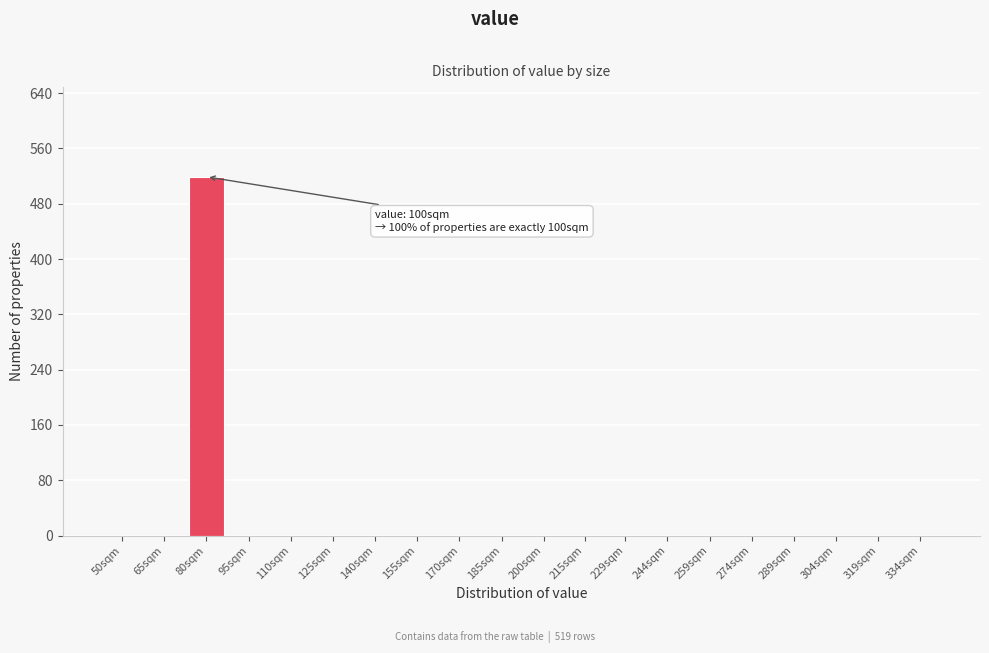

Reading left to right, extract all data points from this chart.

50sqm=0	65sqm=0	80sqm=519	95sqm=0	110sqm=0	125sqm=0	140sqm=0	155sqm=0	170sqm=0	185sqm=0	200sqm=0	215sqm=0	229sqm=0	244sqm=0	259sqm=0	274sqm=0	289sqm=0	304sqm=0	319sqm=0	334sqm=0